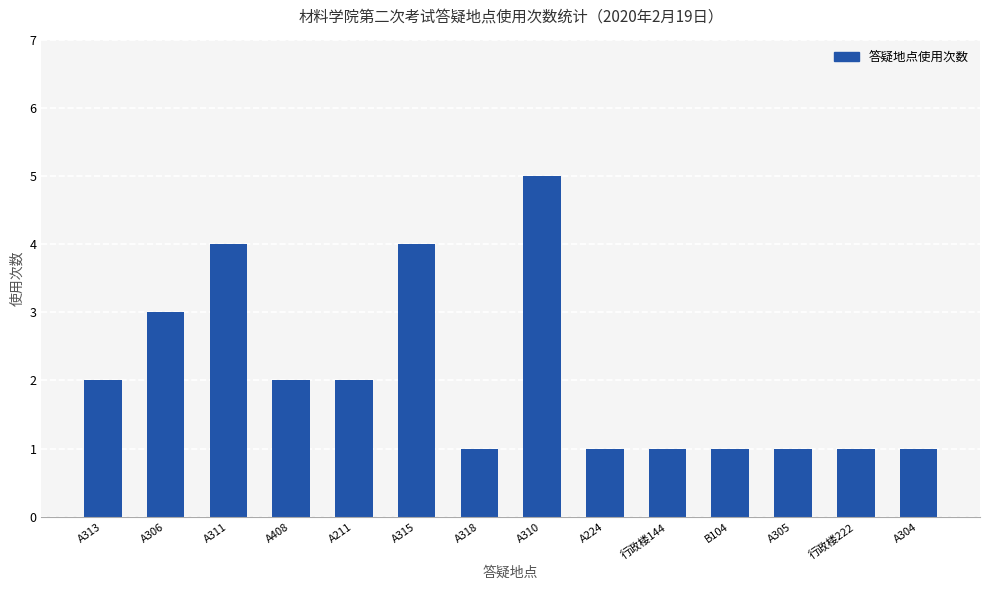

What position from the left is A313?

1